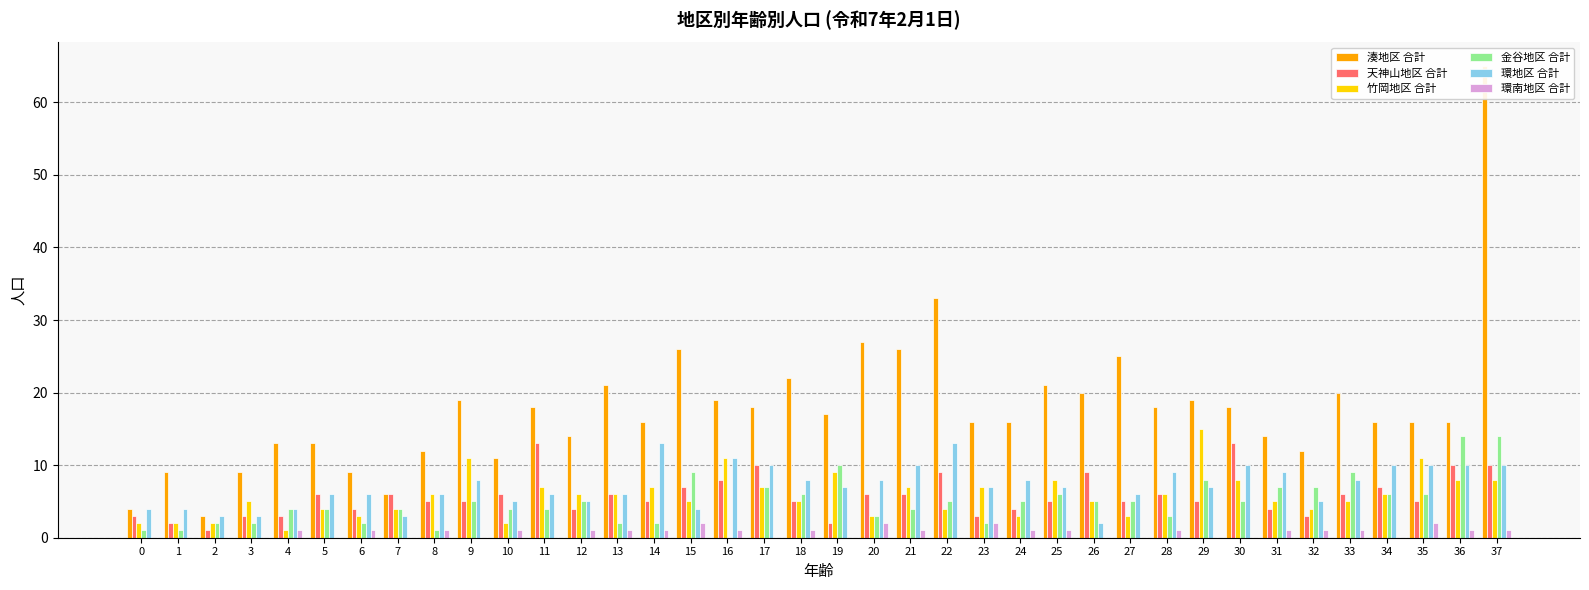

The value of 天神山地区 合計 at 19 is 2. True or false?

True